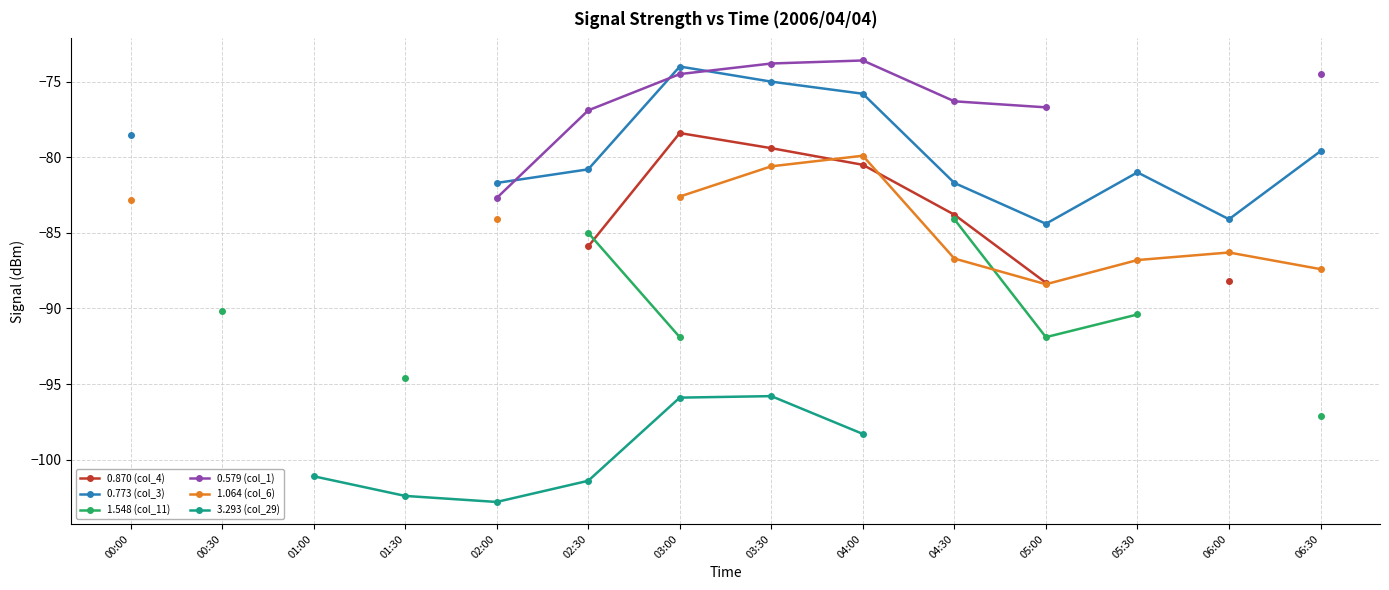

What is the label of the 6th point from the left?

02:30